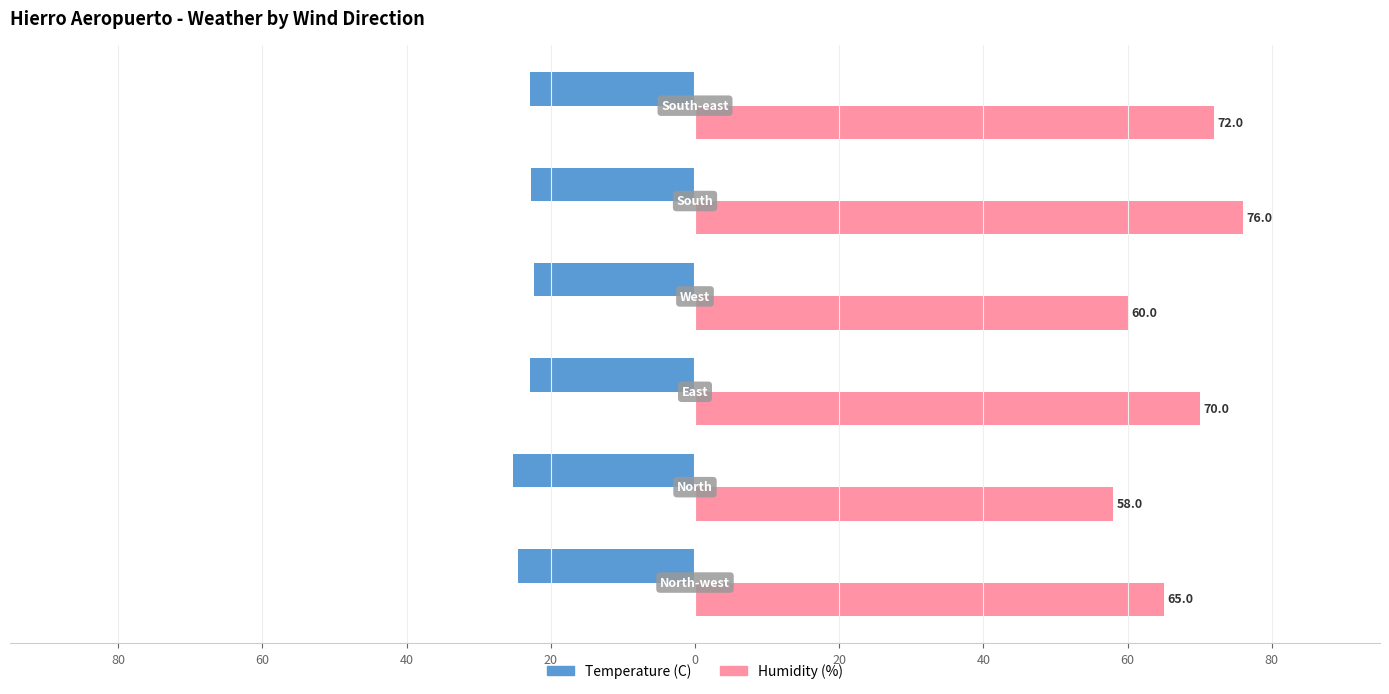

Reading left to right, transcribe all the data shown in this chart.

Temperature (C): -24.5	-25.2	-22.9	-22.3	-22.8	-22.9
Humidity (%): 65.0	58.0	70.0	60.0	76.0	72.0